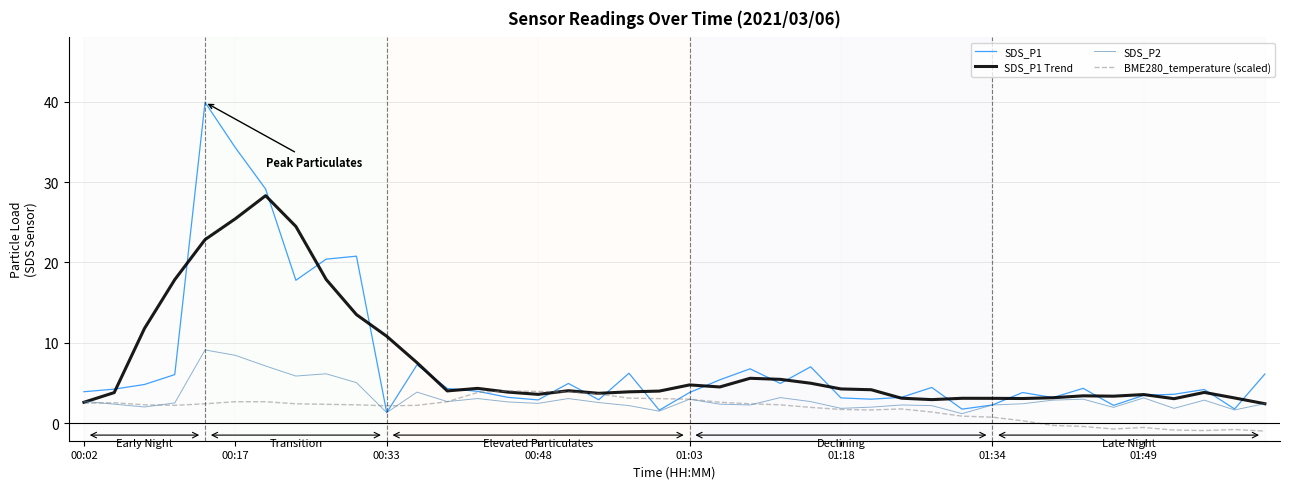

What is the greatest value displayed?

39.9